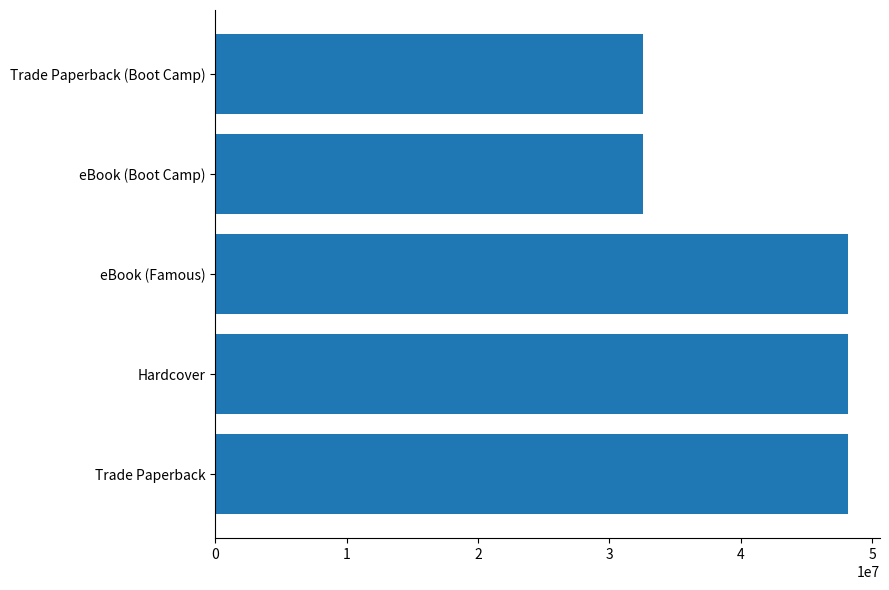

What is the minimum value shown in the chart?

32563824